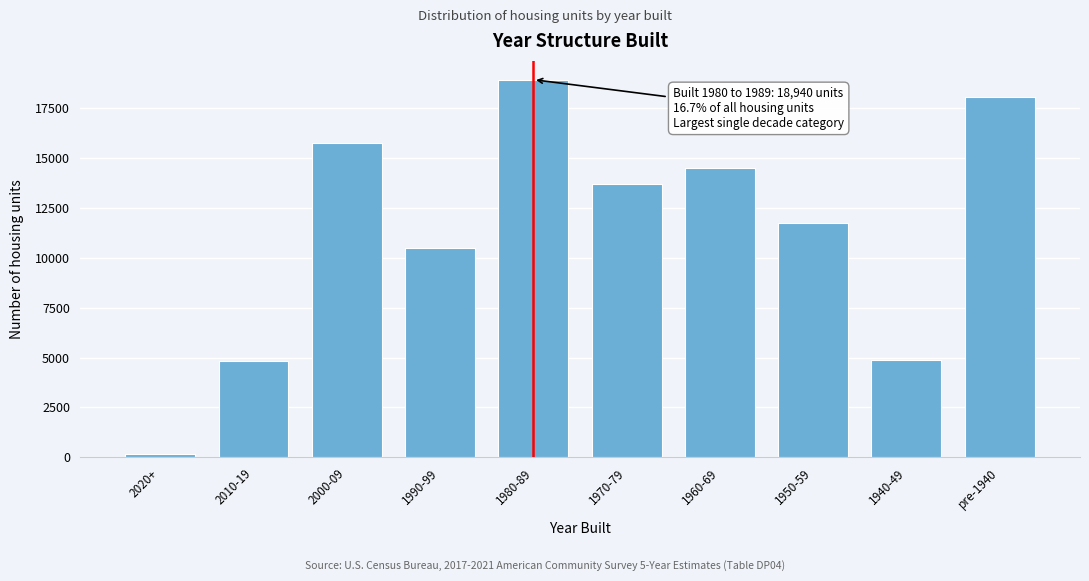

Reading right to left, what are all the values shown in this chart?

pre-1940=18092	1940-49=4896	1950-59=11746	1960-69=14521	1970-79=13712	1980-89=18940	1990-99=10520	2000-09=15770	2010-19=4810	2020+=181